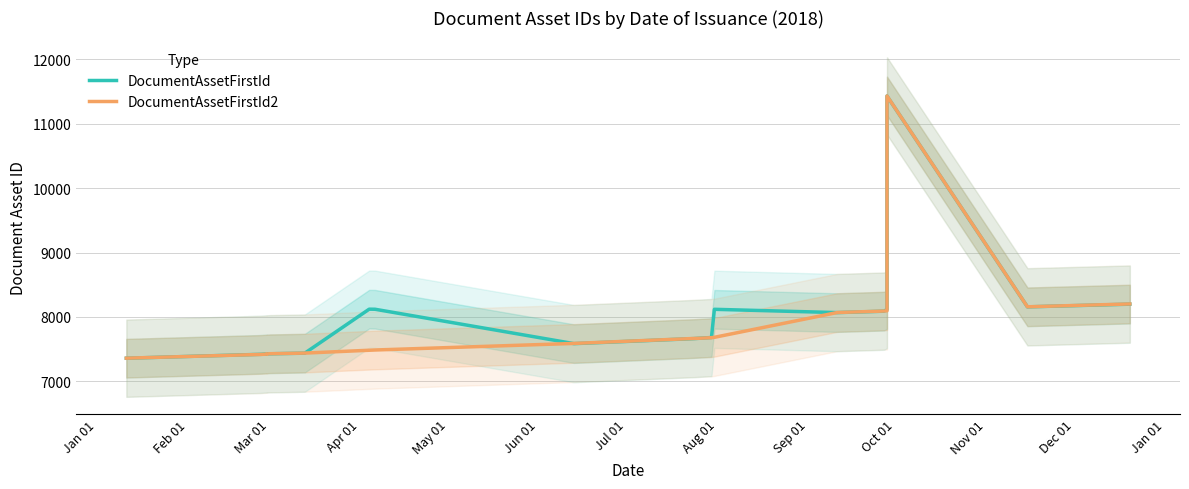

How many lines are shown in the chart?

2